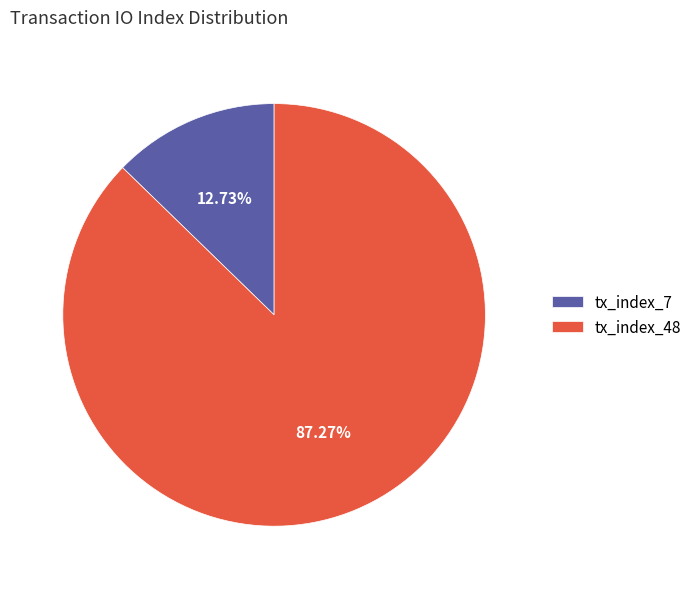

To the nearest percent, what is the combined percentage of tx_index_48 and tx_index_7?

100%